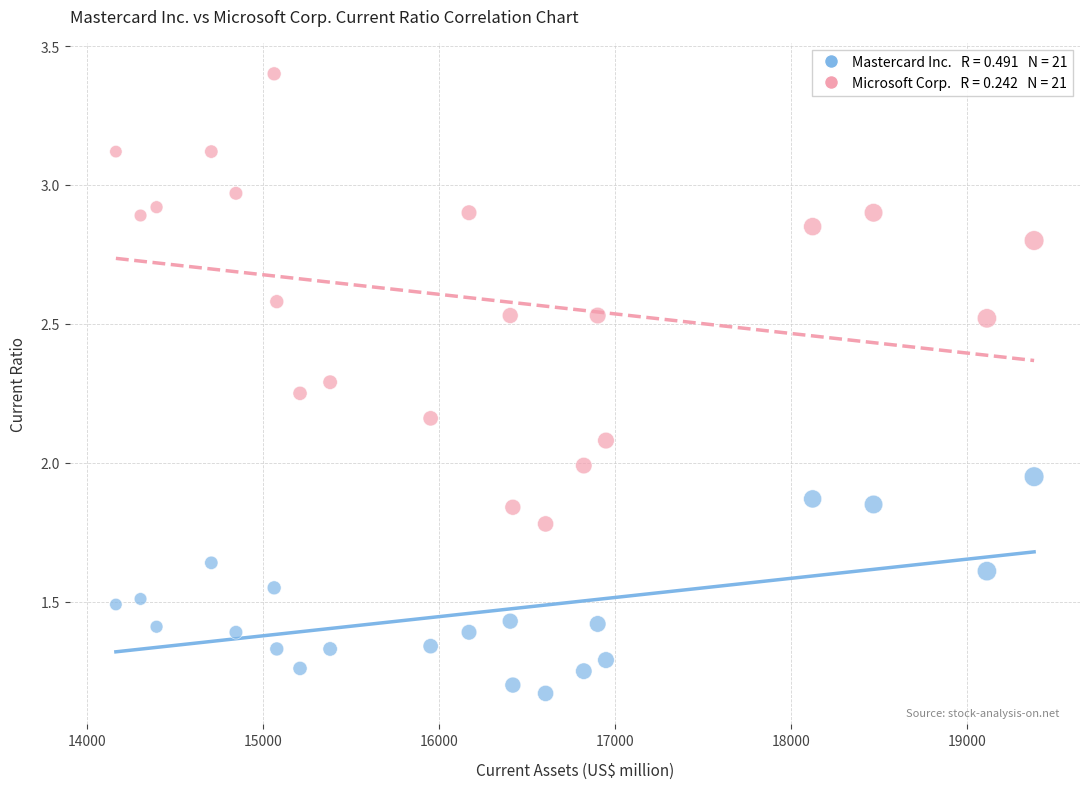

Across all data points, what is the range of X values (max minus min)?

5216.0